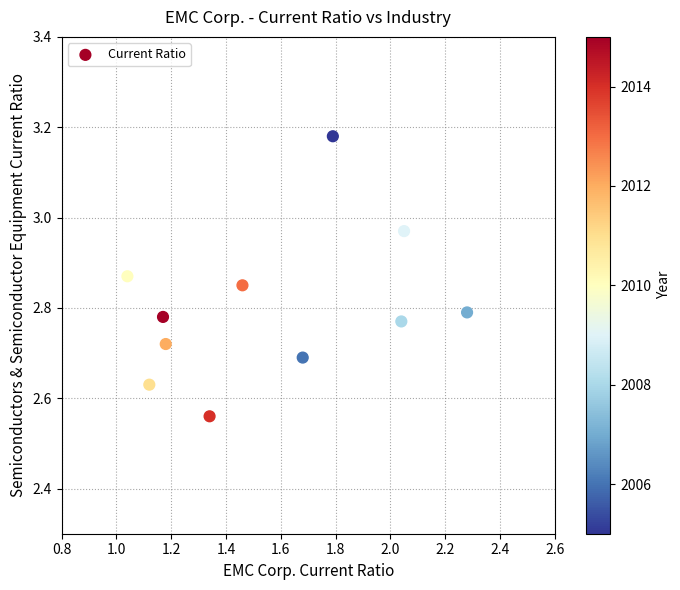

What is the range of Y values (max minus min)?

0.6